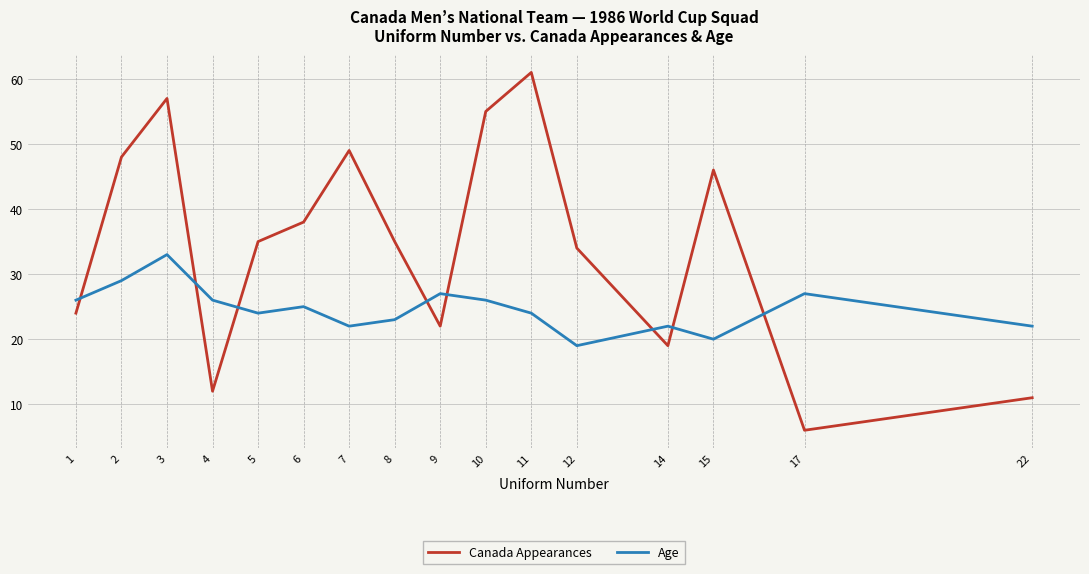

Reading left to right, transcribe all the data shown in this chart.

Canada Appearances: 24	48	57	12	35	38	49	35	22	55	61	34	19	46	6	11
Age: 26	29	33	26	24	25	22	23	27	26	24	19	22	20	27	22